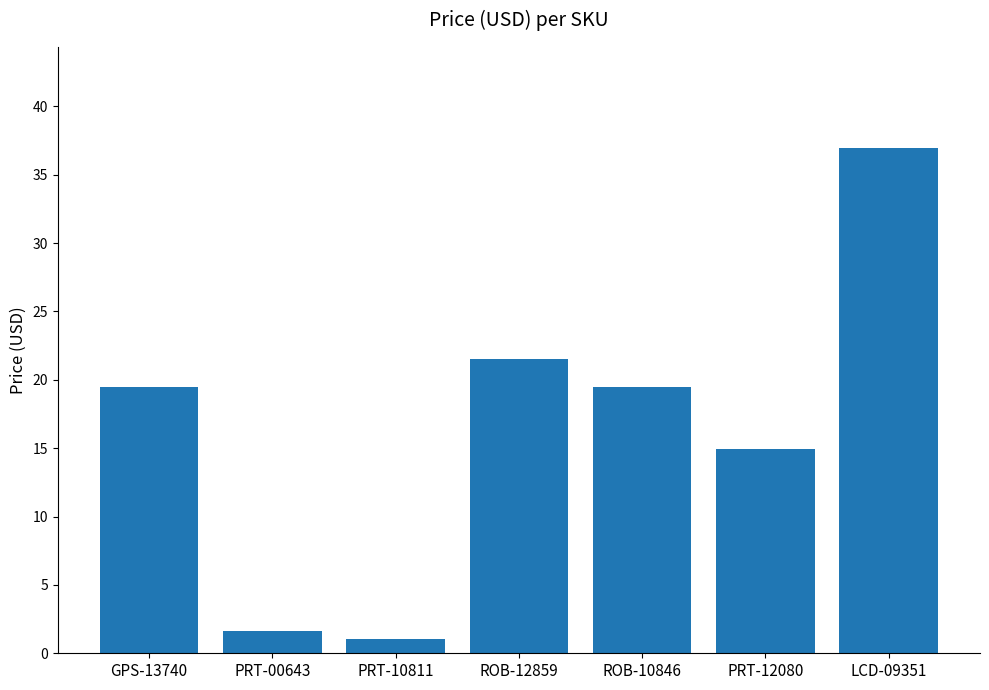

At which label does the data first exceed 19?

GPS-13740